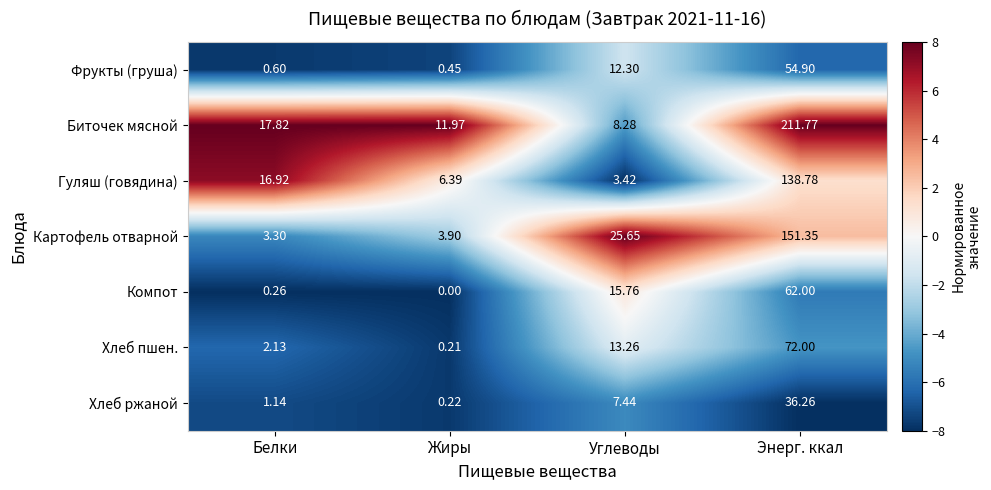

Which series has the largest total across all categories?

Биточек мясной